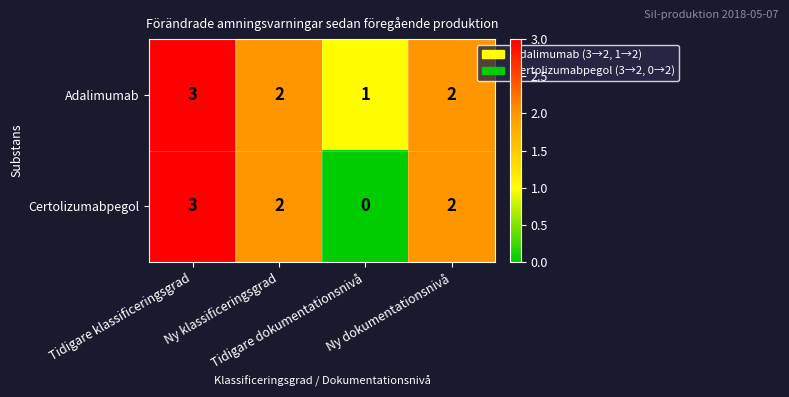

Count the Adalimumab values in the range 2 to 3.

3